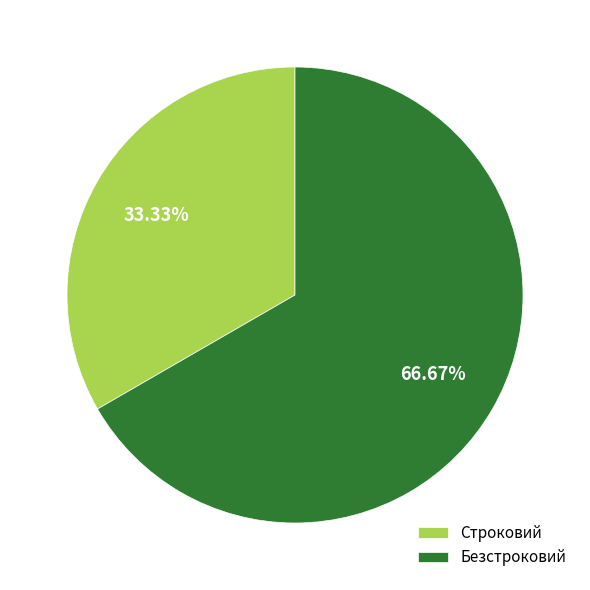

Combined, do Строковий and Безстроковий account for over 50%?

Yes